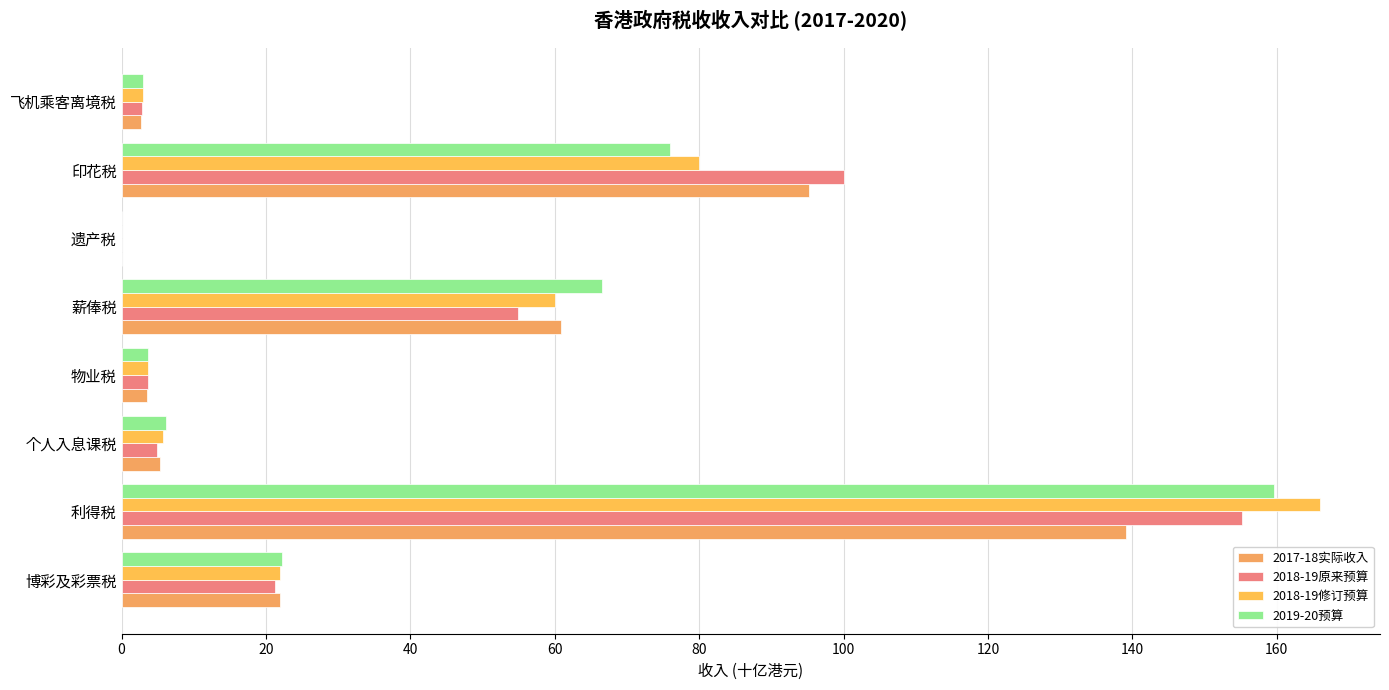

What are all the series names shown in the legend?

2017-18实际收入, 2018-19原来预算, 2018-19修订预算, 2019-20预算